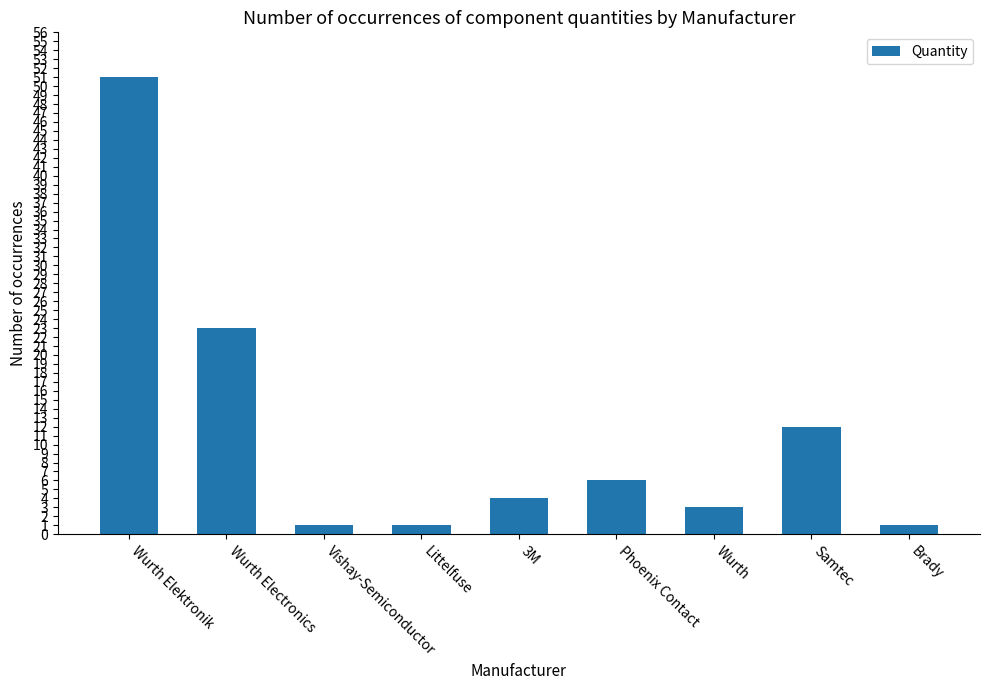

What is the value of the 7th bar from the left?

3